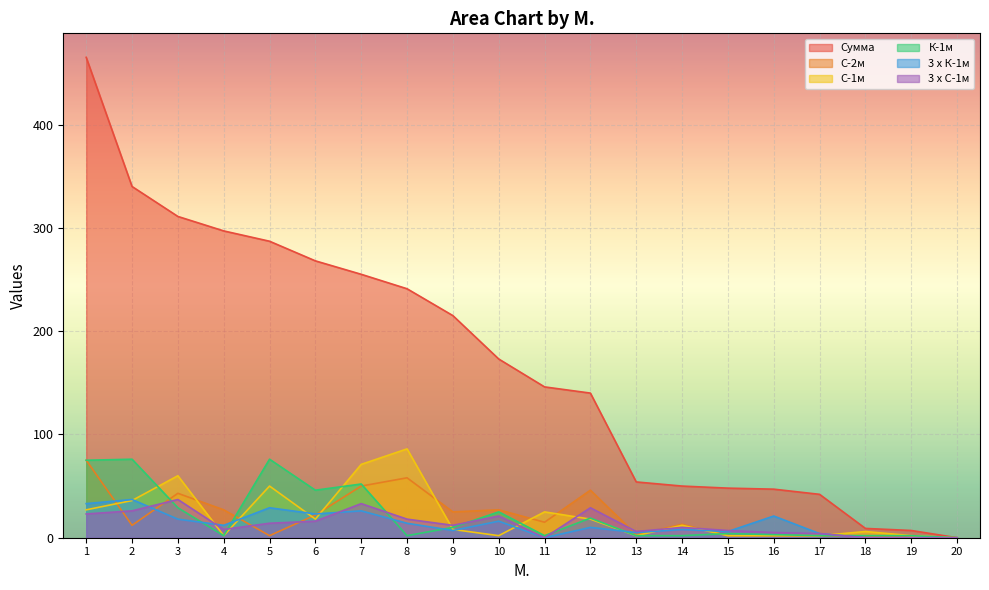

Is it true that С-1м equals 2 at 4?

True